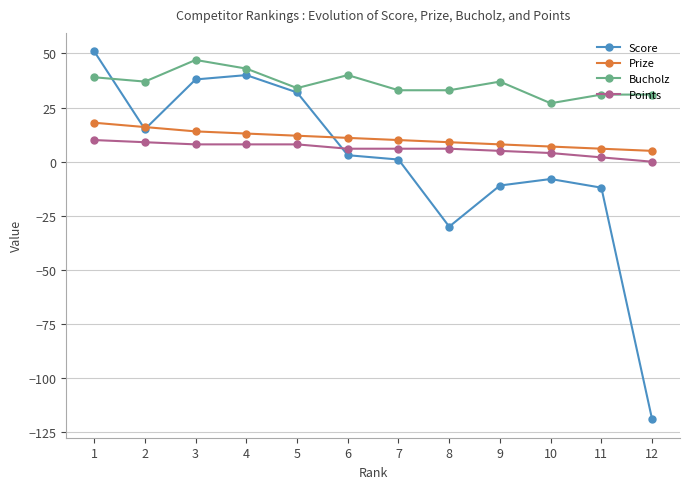

What is the sum of the Points values at 1 and 6?

16